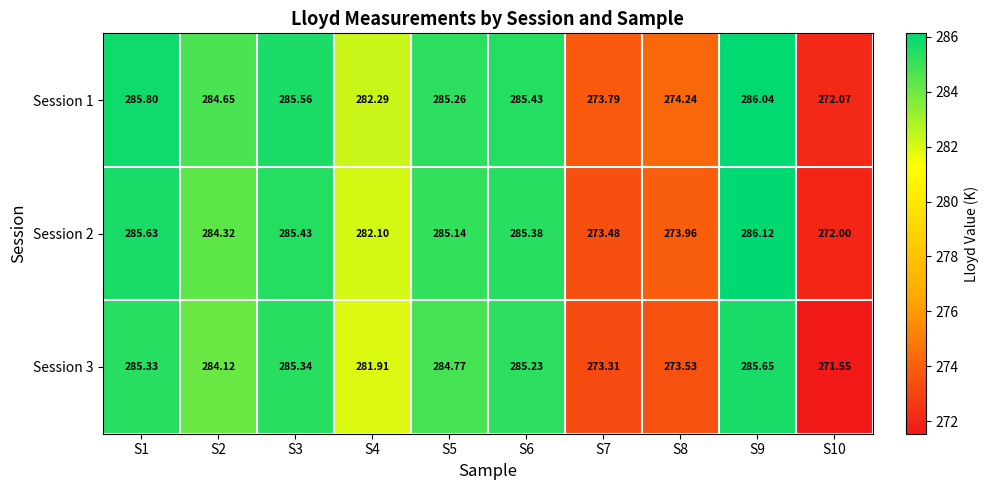

Is the value of Session 3 at S5 greater than the value of Session 1 at S7?

Yes